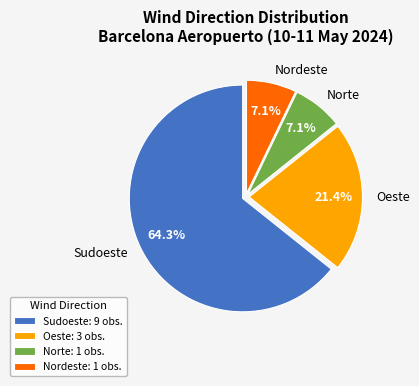

Between Oeste and Sudoeste, which is larger?

Sudoeste